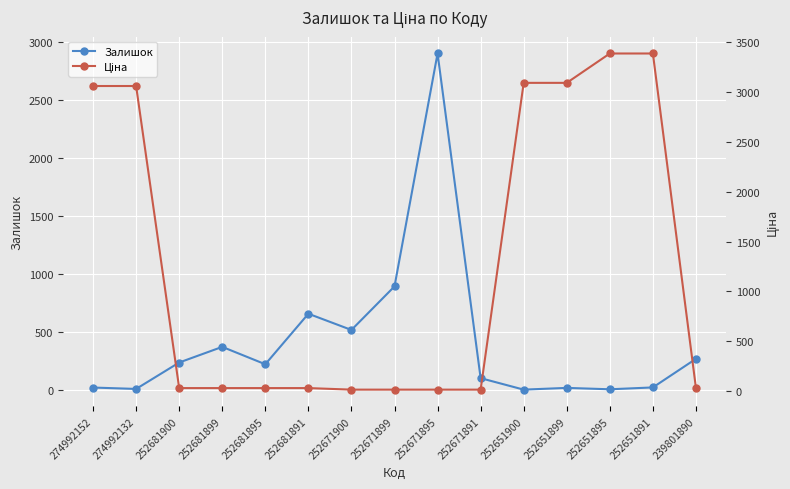

What is the lowest value of the Залишок series?

3